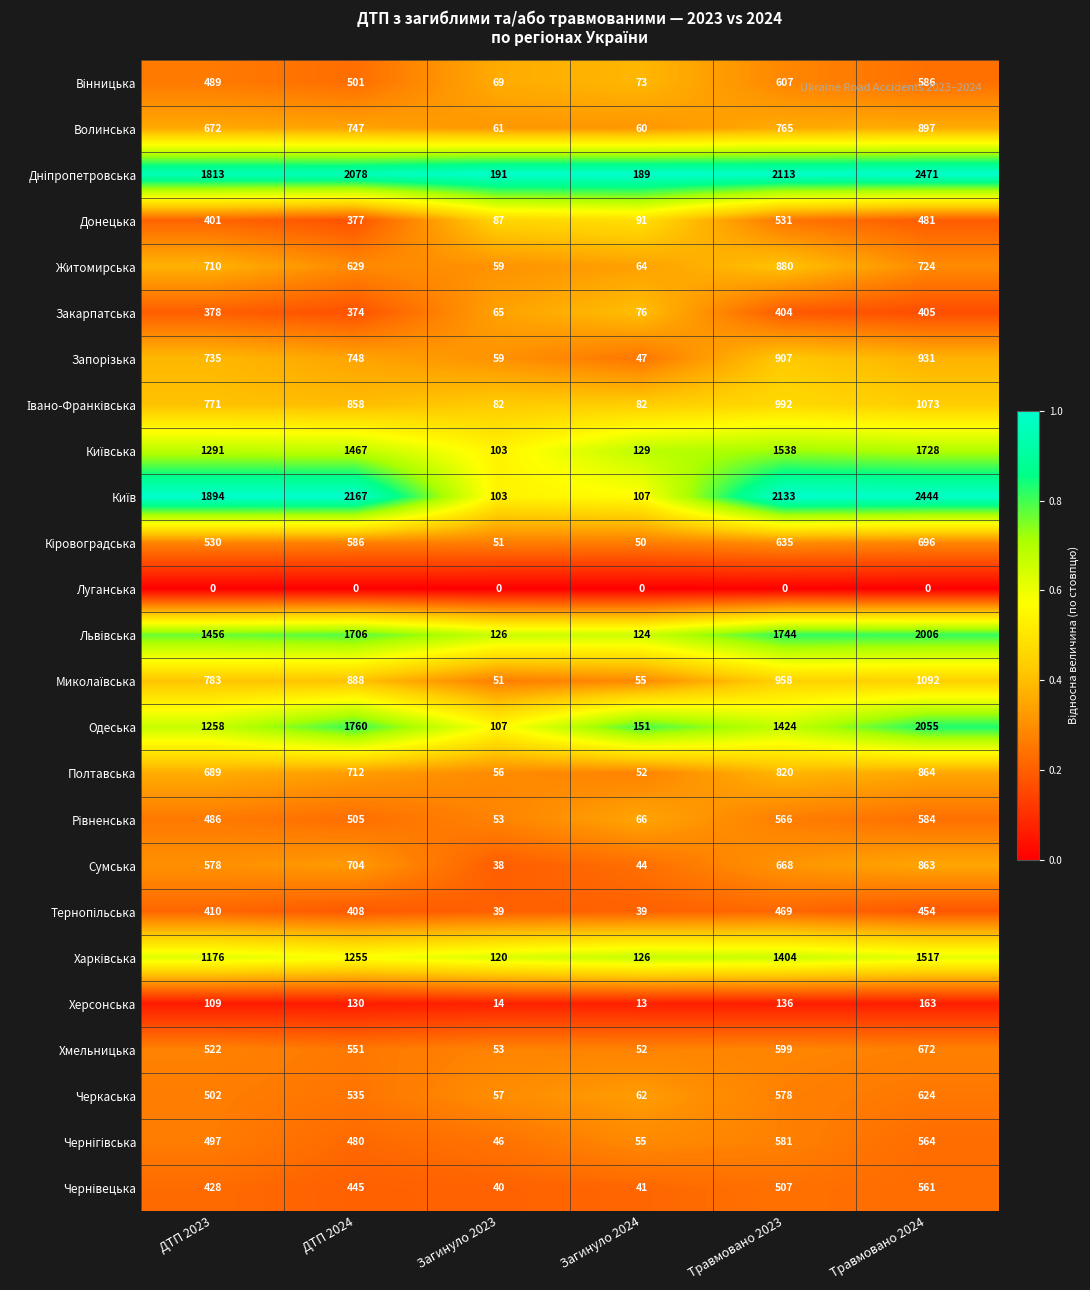

At which category is the sum across all series the highest?

Травмовано 2024